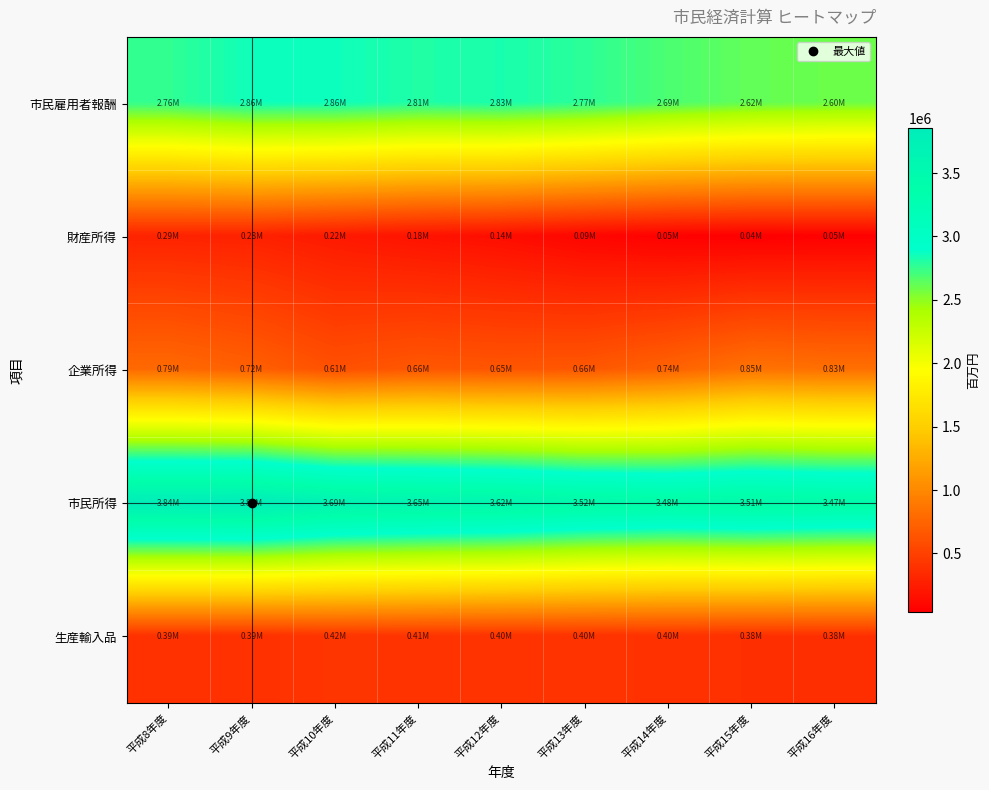

Reading left to right, extract all data points from this chart.

市民雇用者報酬: 平成8年度=2760479	平成9年度=2857557	平成10年度=2859725	平成11年度=2807026	平成12年度=2827373	平成13年度=2774276	平成14年度=2687648	平成15年度=2622966	平成16年度=2597004
財産所得: 平成8年度=290599	平成9年度=277295	平成10年度=223986	平成11年度=178707	平成12年度=141572	平成13年度=85602	平成14年度=52749	平成15年度=40888	平成16年度=49164
企業所得: 平成8年度=787224	平成9年度=718547	平成10年度=610880	平成11年度=661193	平成12年度=646089	平成13年度=659219	平成14年度=736298	平成15年度=849610	平成16年度=828314
市民所得: 平成8年度=3838302	平成9年度=3853399	平成10年度=3694591	平成11年度=3646926	平成12年度=3615034	平成13年度=3519097	平成14年度=3476695	平成15年度=3513464	平成16年度=3474482
生産輸入品: 平成8年度=392987	平成9年度=388264	平成10年度=417374	平成11年度=409736	平成12年度=400275	平成13年度=401758	平成14年度=395887	平成15年度=381523	平成16年度=381496